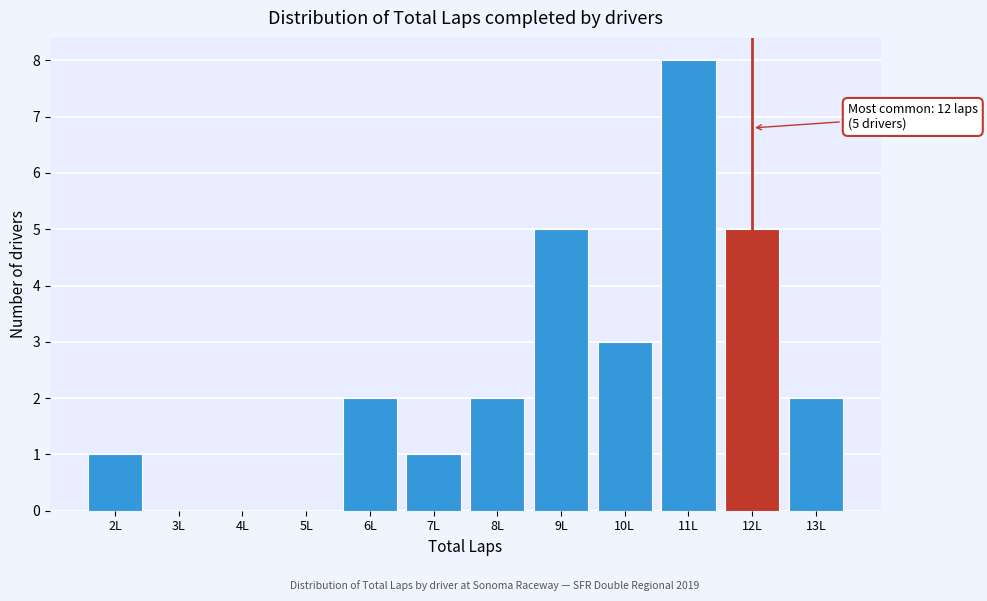

Which range on the x-axis has the tallest bar?

10.5 to 11.5